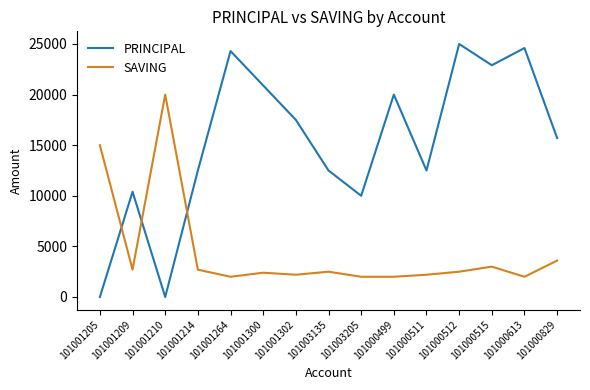

What are all the series names shown in the legend?

PRINCIPAL, SAVING